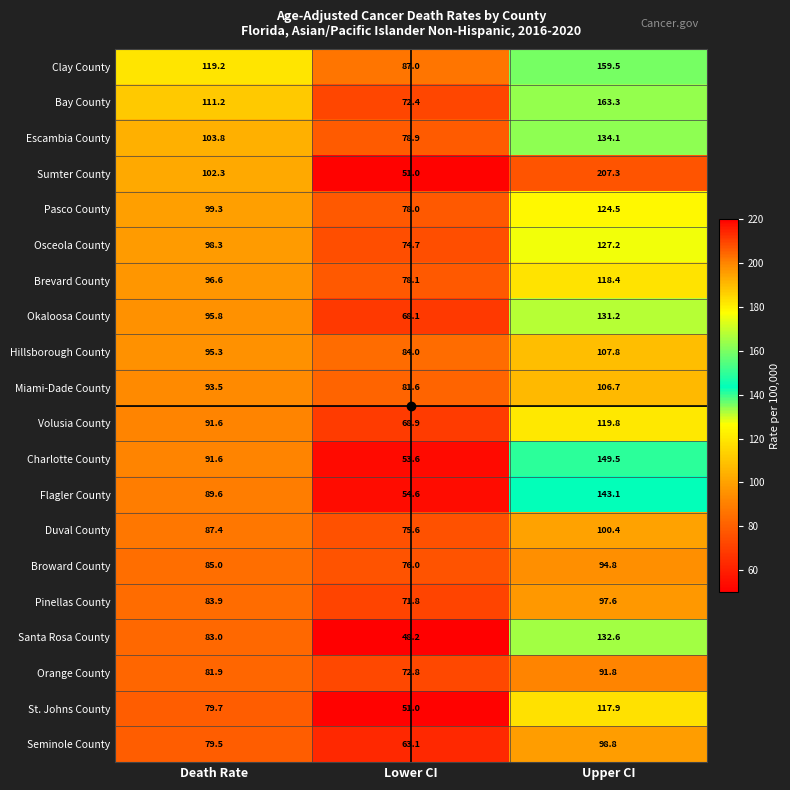

What is the difference between the maximum and minimum values in the Charlotte County series?

95.9